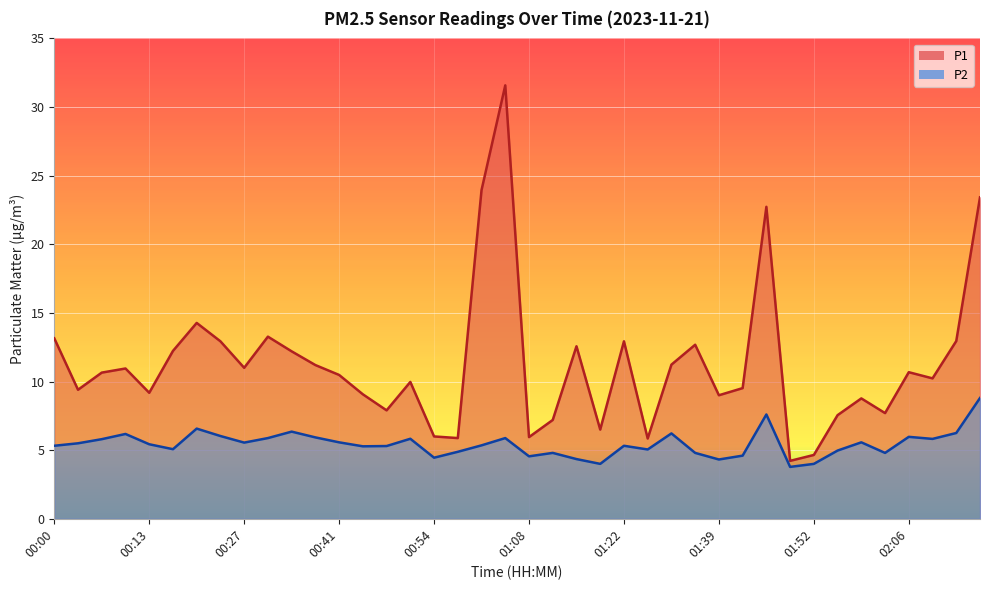

How many data points does each series have?

40